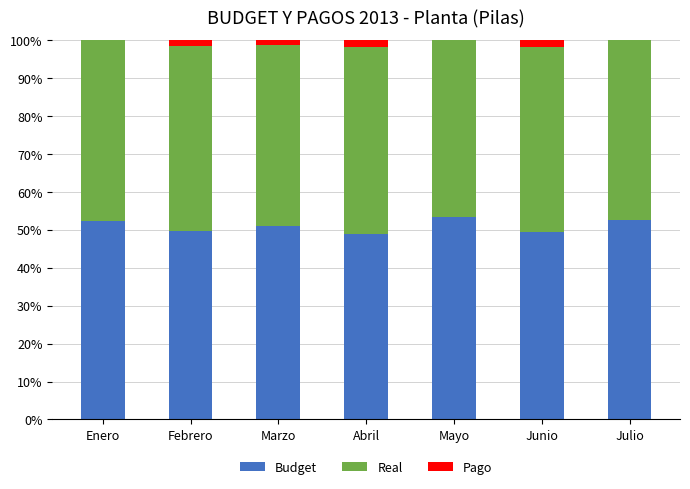

The Budget series shows 72.6 at Enero. True or false?

False